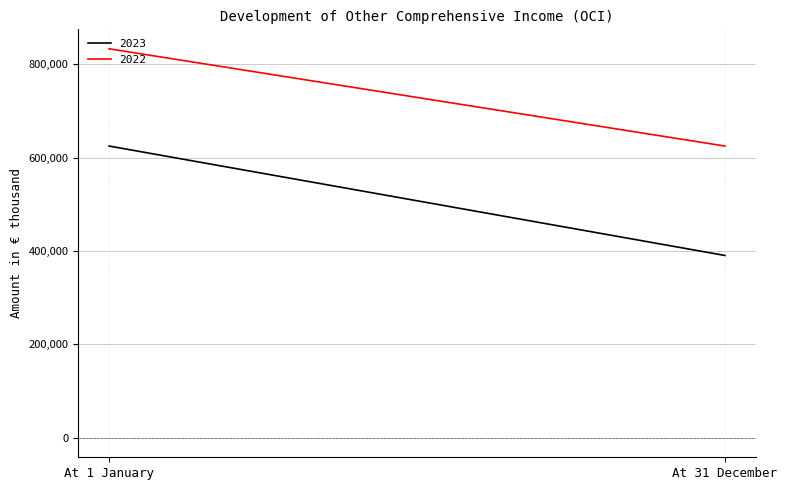

What are all the series names shown in the legend?

2023, 2022